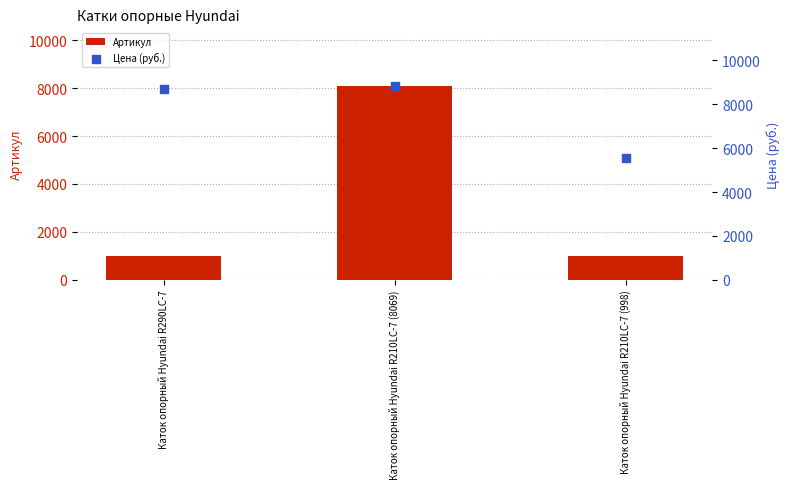

At how many categories does at least one series exceed 8349?

2